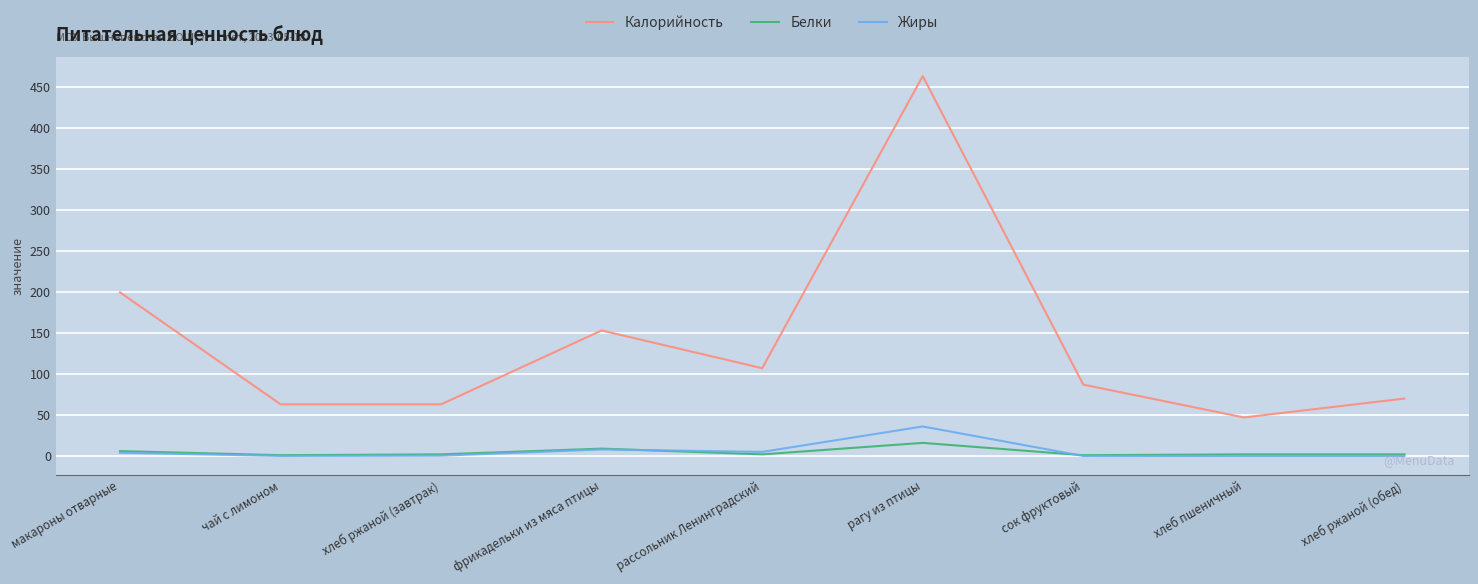

The Калорийность series shows 830.8 at рагу из птицы. True or false?

False